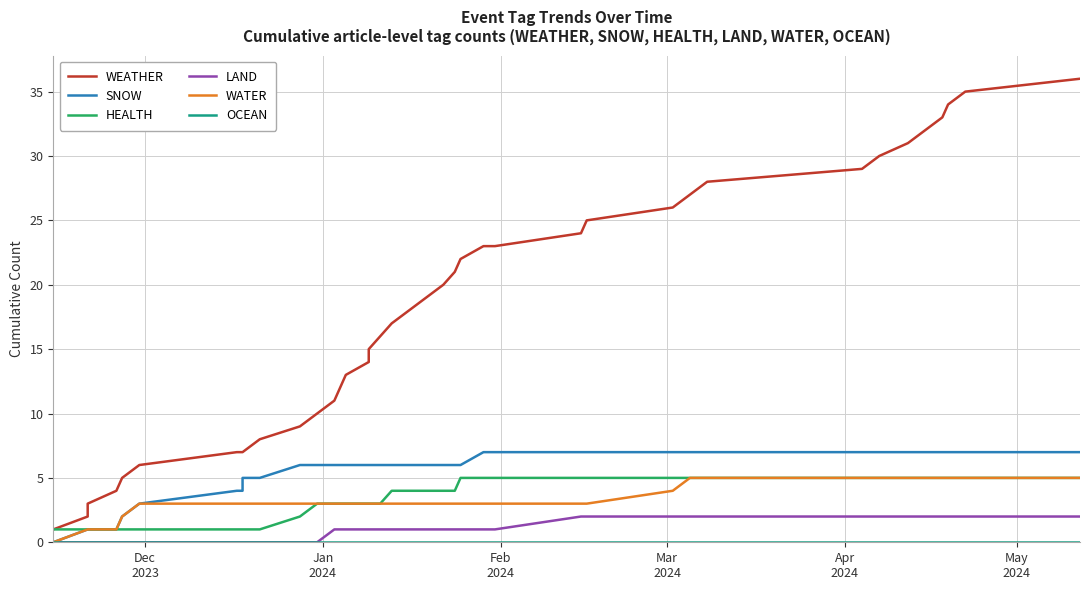

True or false: OCEAN and WEATHER cross at least once.

False